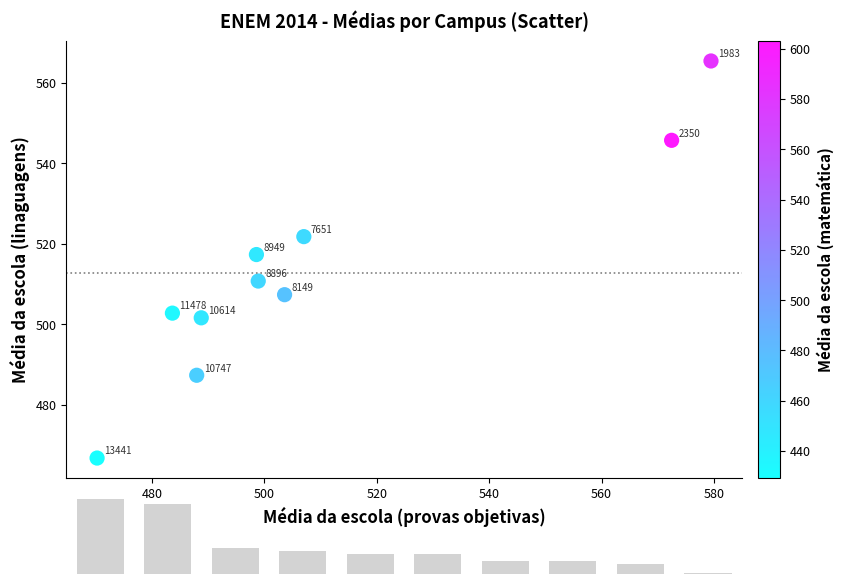

What Y value in the scatter plot is closest to 516?

517.3